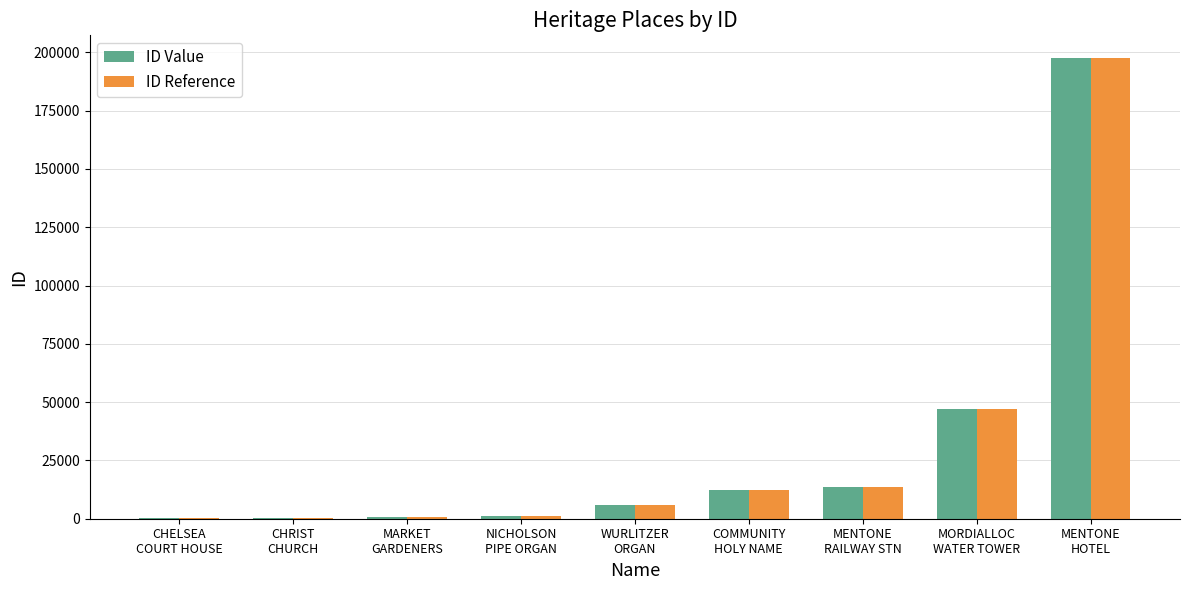

Which category has the highest value across all series?

MENTONE
HOTEL